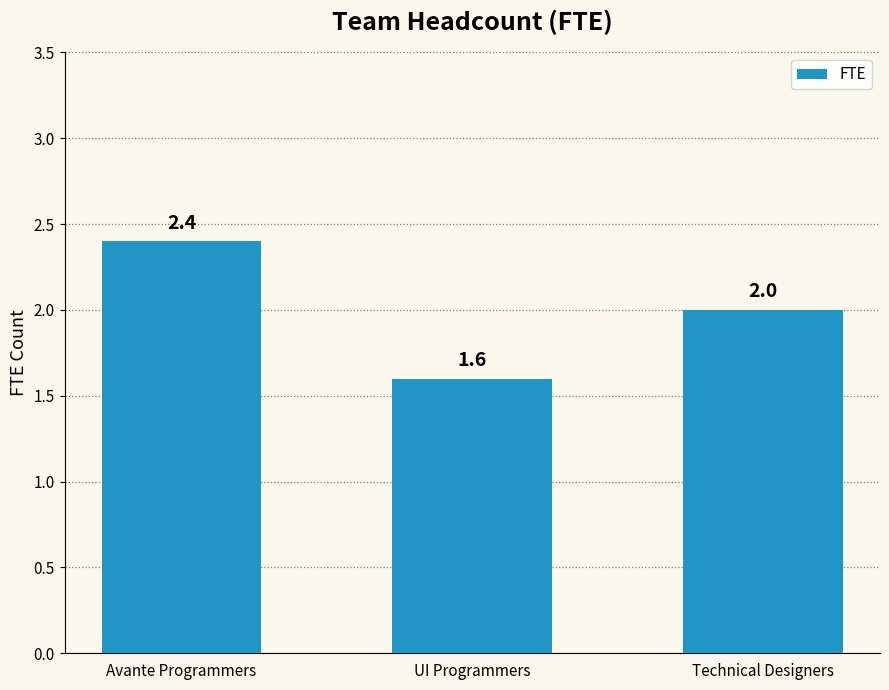

What is the label of the 2nd bar from the right?

UI Programmers